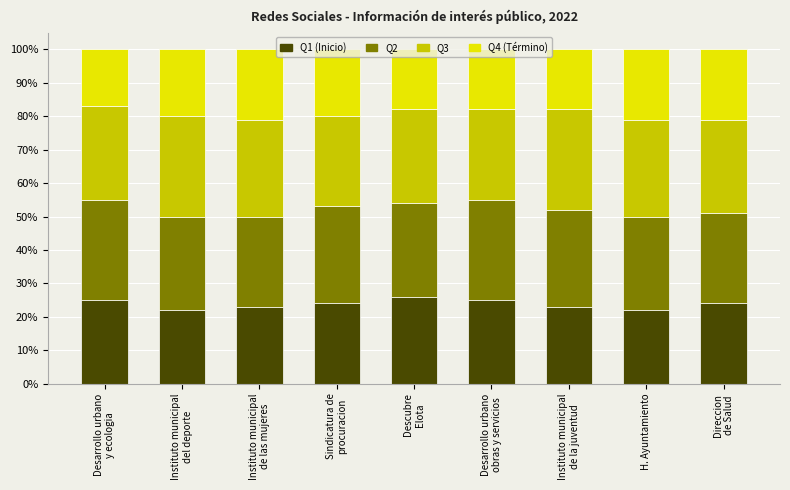

What is the lowest value of the Q1 (Inicio) series?

22